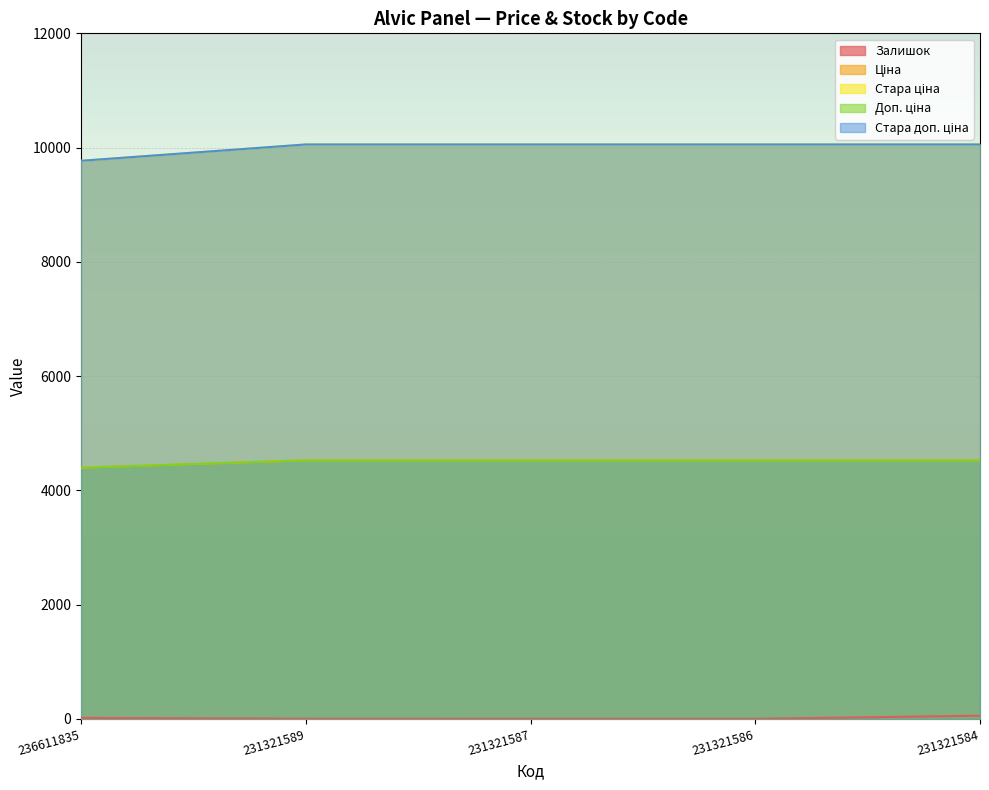

At how many categories does at least one series exceed 3481?

5